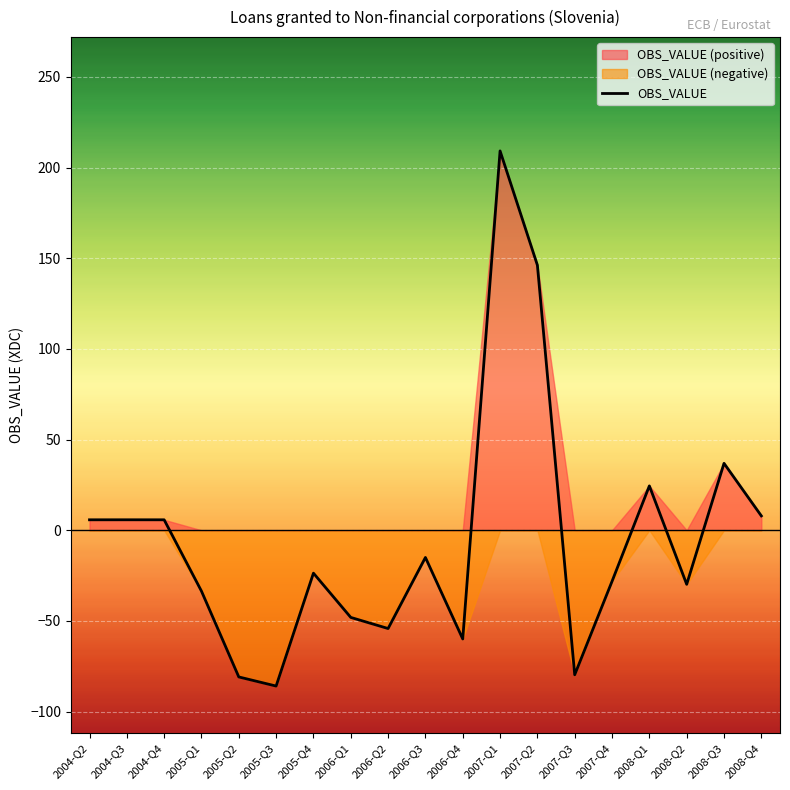

What is the difference between the maximum and second lowest values?

290.1